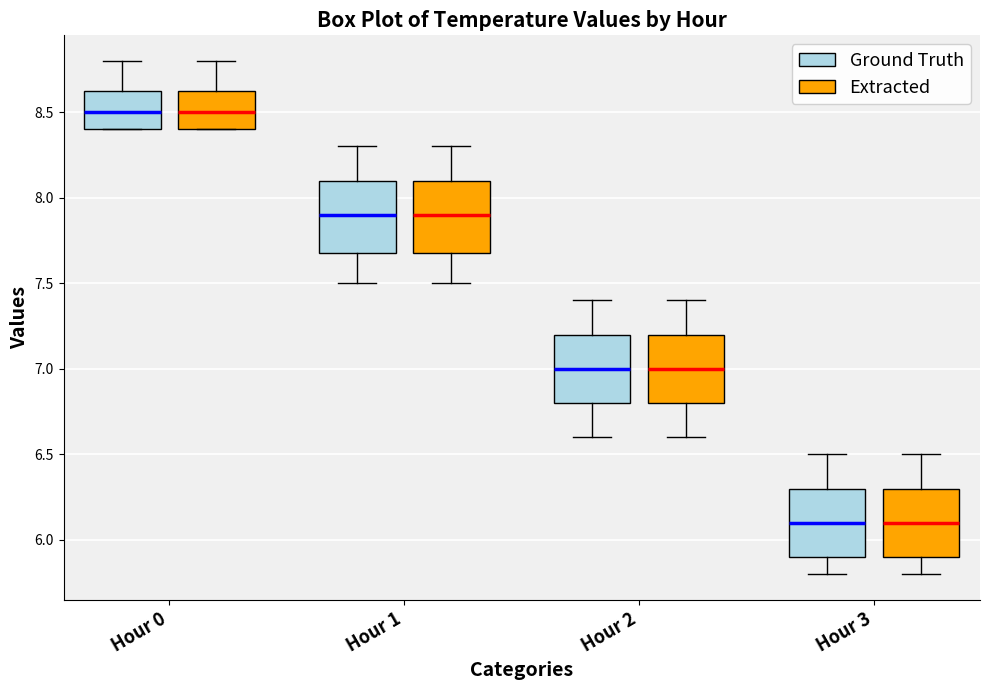

Reading left to right, read every box against the y-axis: the position of its median line, the range the box covers, and the ends of its whiskers. The values are not printed on the chart, so give them approximately, as read against the axis.

Hour 0 (Ground Truth): median 8.50, box 8.40 to 8.65, whiskers 8.40 to 8.80
Hour 0 (Extracted): median 8.50, box 8.40 to 8.65, whiskers 8.40 to 8.80
Hour 1 (Ground Truth): median 7.90, box 7.70 to 8.10, whiskers 7.50 to 8.30
Hour 1 (Extracted): median 7.90, box 7.70 to 8.10, whiskers 7.50 to 8.30
Hour 2 (Ground Truth): median 7.00, box 6.80 to 7.20, whiskers 6.60 to 7.40
Hour 2 (Extracted): median 7.00, box 6.80 to 7.20, whiskers 6.60 to 7.40
Hour 3 (Ground Truth): median 6.10, box 5.90 to 6.30, whiskers 5.80 to 6.50
Hour 3 (Extracted): median 6.10, box 5.90 to 6.30, whiskers 5.80 to 6.50